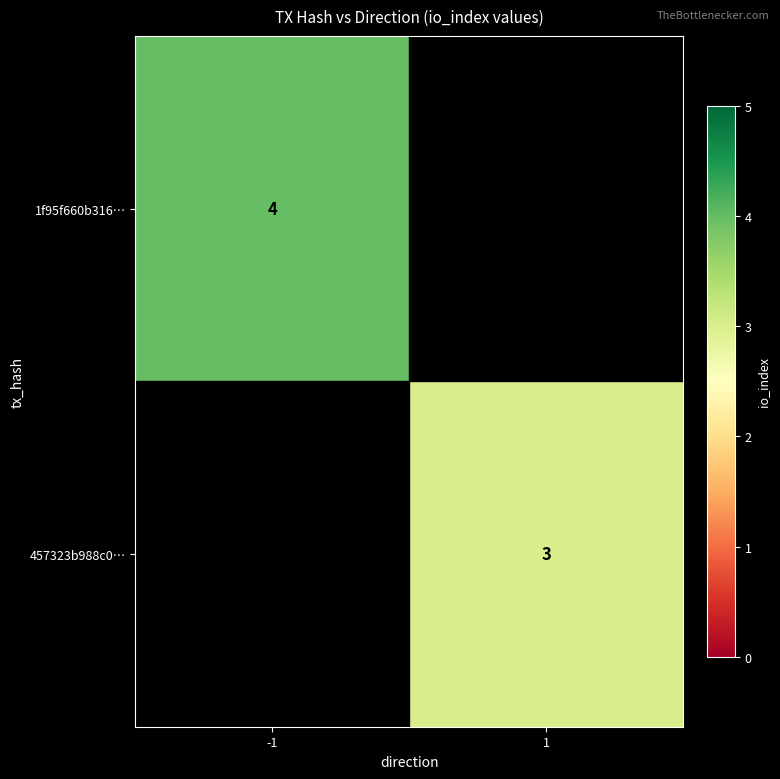

The 1f95f660b316… series shows 4 at -1. True or false?

True